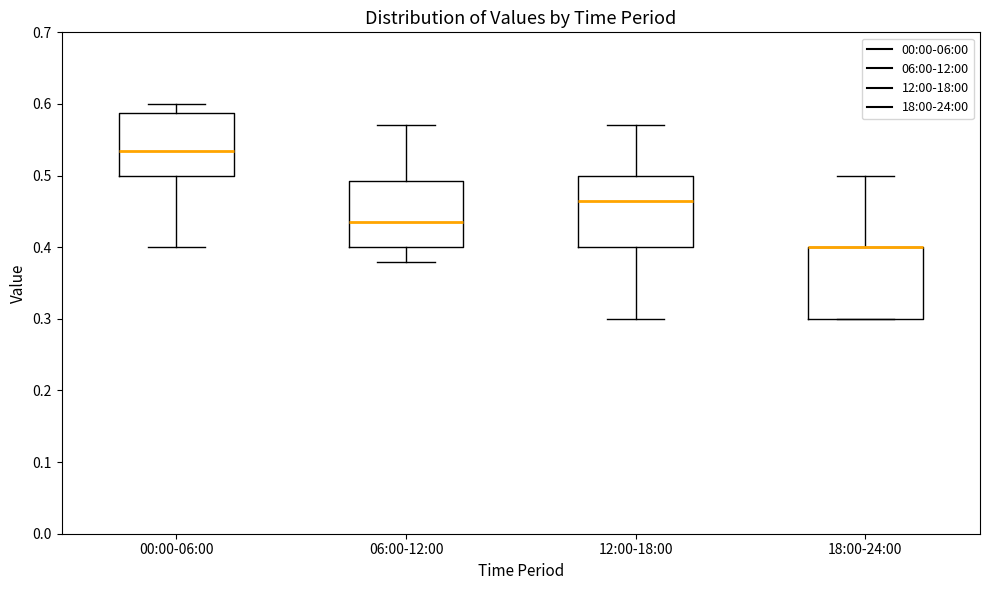

Reading left to right, read every box against the y-axis: the position of its median line, the range the box covers, and the ends of its whiskers. The values are not printed on the chart, so give them approximately, as read against the axis.

00:00-06:00: median 0.54, box 0.50 to 0.59, whiskers 0.40 to 0.60
06:00-12:00: median 0.44, box 0.40 to 0.49, whiskers 0.38 to 0.57
12:00-18:00: median 0.47, box 0.40 to 0.50, whiskers 0.30 to 0.57
18:00-24:00: median 0.40 (drawn on the box's upper edge), box 0.30 to 0.40, whiskers 0.30 to 0.50